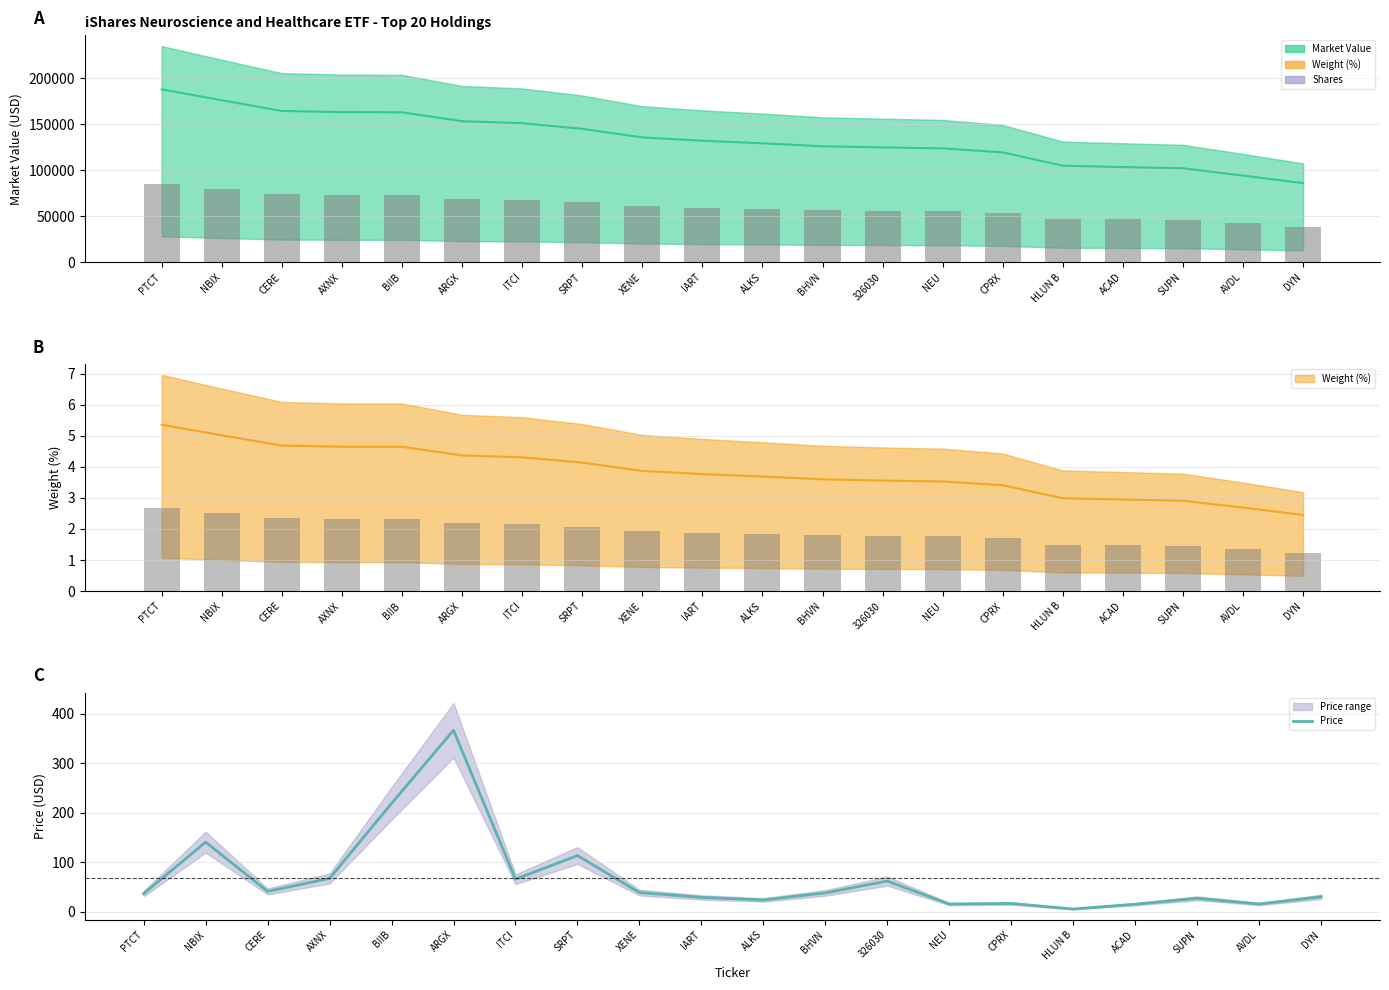

Reading left to right, transcribe all the data shown in this chart.

36.5	140.5	41.0	67.1	218.7	366.3	65.6	113.3	38.6	28.9	23.8	37.9	61.8	15.4	16.6	5.4	15.1	27.1	15.5	30.0